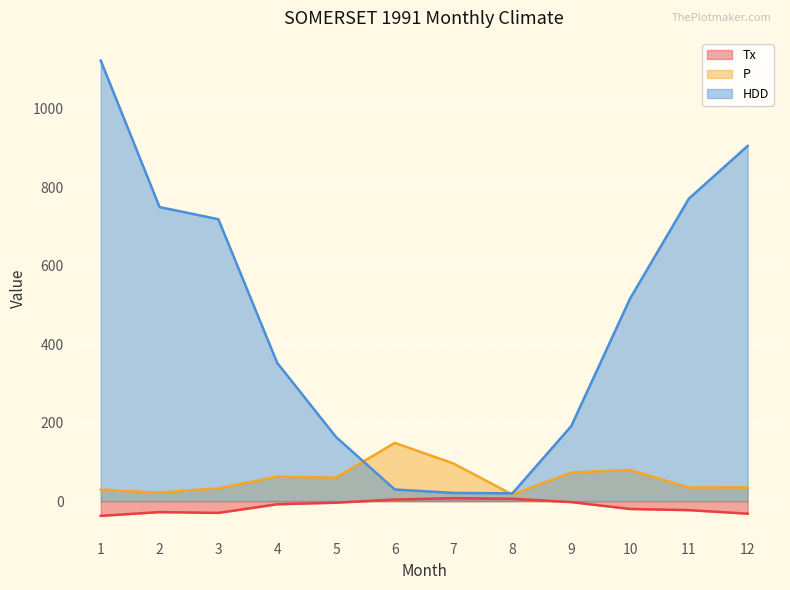

Reading left to right, list all the values displayed in this chart.

Tx: -37.5	-28.0	-30.0	-8.0	-4.0	4.0	7.5	6.0	-2.5	-20.0	-23.0	-32.0
P: 29.2	21.4	32.8	62.1	59.9	148.4	95.7	16.6	72.8	79.5	34.6	35.0
HDD: 1122.7	749.5	718.5	352.4	163.5	29.6	20.9	19.8	191.2	516.1	770.9	905.4